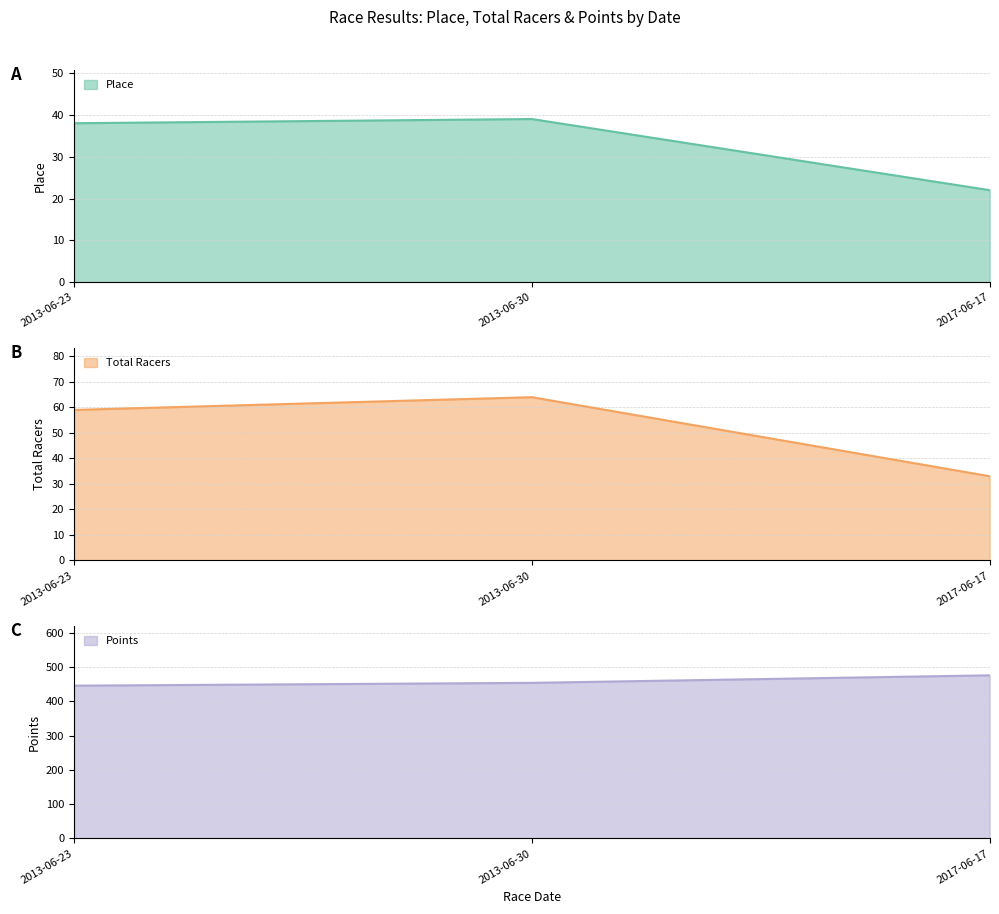

How many values in the Place series exceed 38?

1